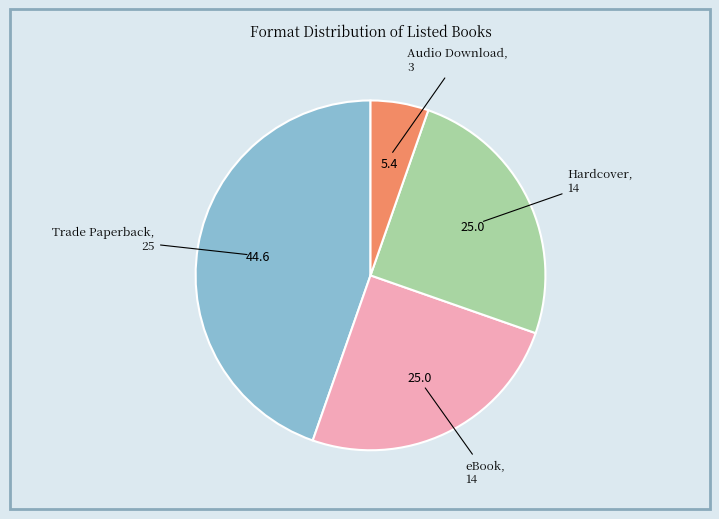

Is there any slice that represents more than half of the pie?

No